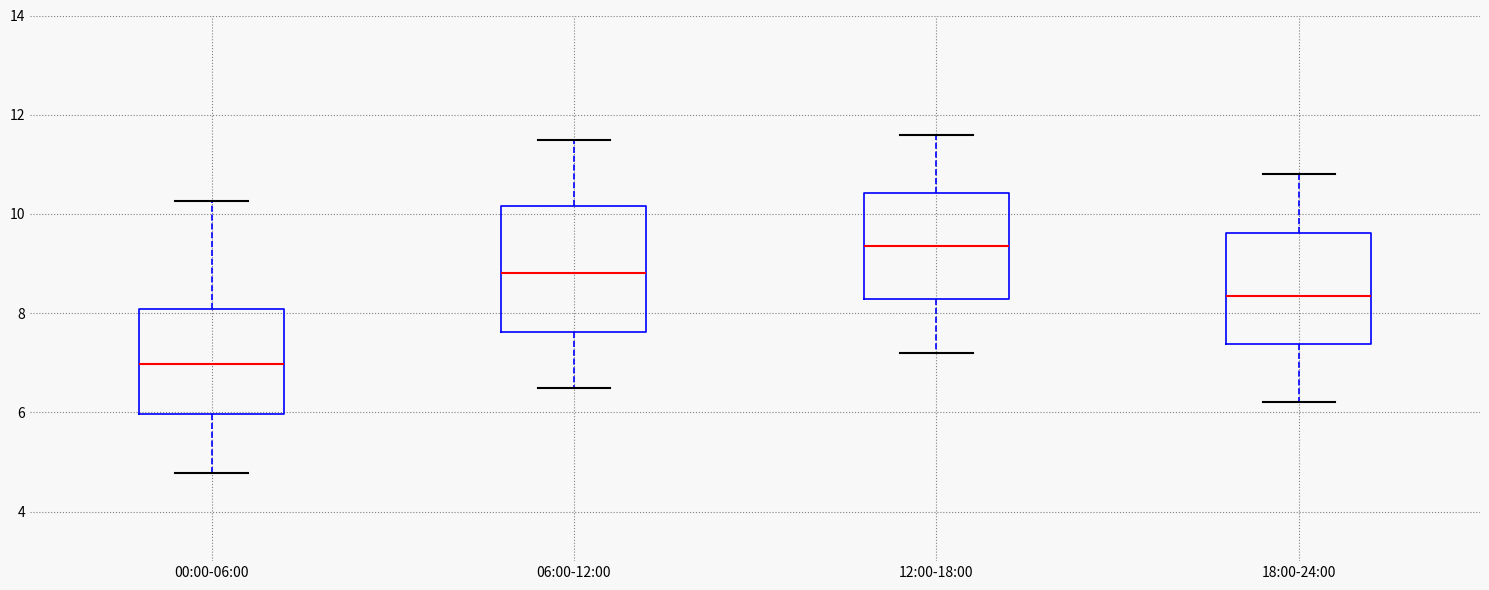

Reading left to right, read every box against the y-axis: the position of its median line, the range the box covers, and the ends of its whiskers. The values are not printed on the chart, so give them approximately, as read against the axis.

00:00-06:00: median 7.0, box 6.0 to 8.0, whiskers 4.8 to 10.2
06:00-12:00: median 8.8, box 7.6 to 10.2, whiskers 6.6 to 11.6
12:00-18:00: median 9.4, box 8.2 to 10.4, whiskers 7.2 to 11.6
18:00-24:00: median 8.4, box 7.4 to 9.6, whiskers 6.2 to 10.8